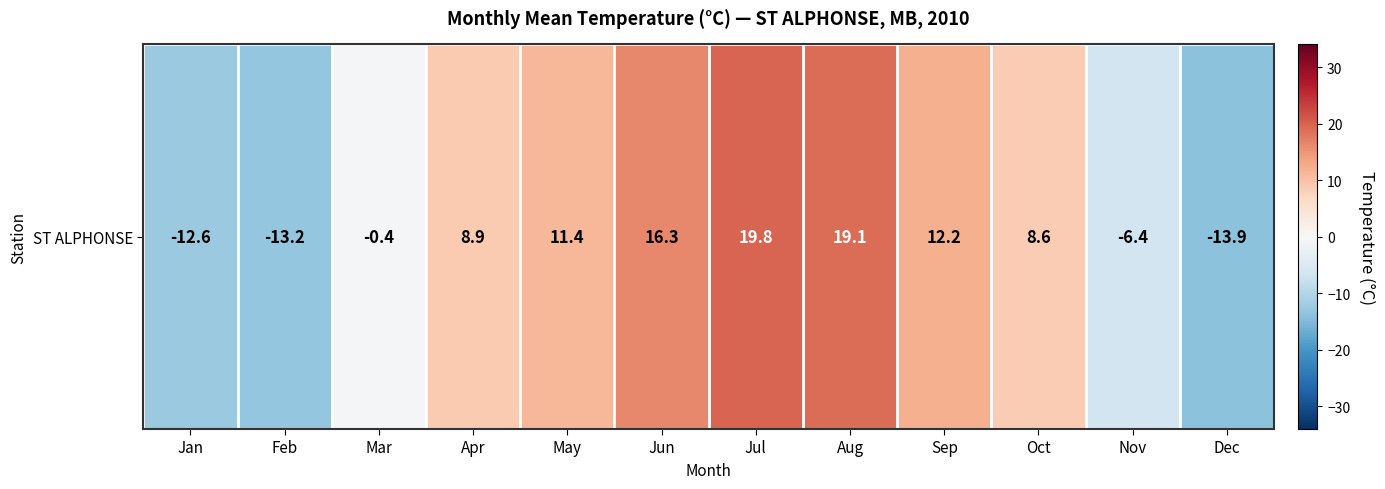

Between Dec and Jul, which is larger?

Jul